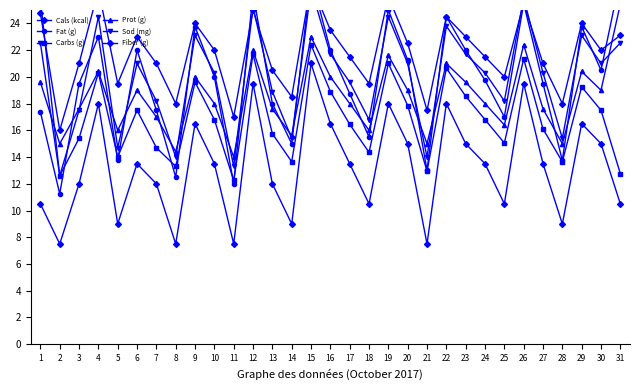

Is this an area chart (filled region under the line)?

No